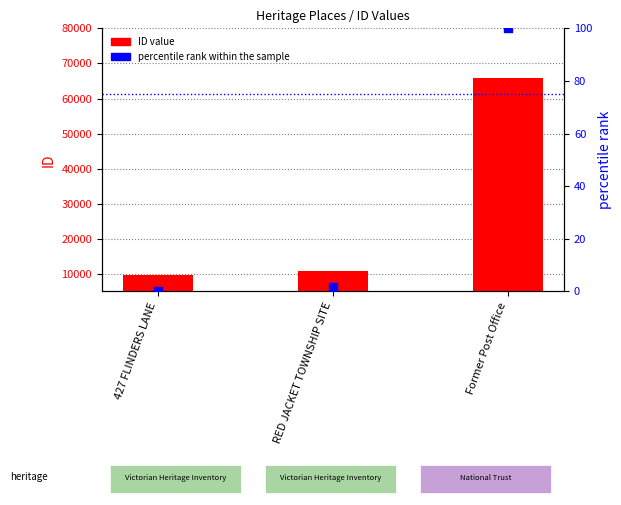

Which series has the largest total across all categories?

ID